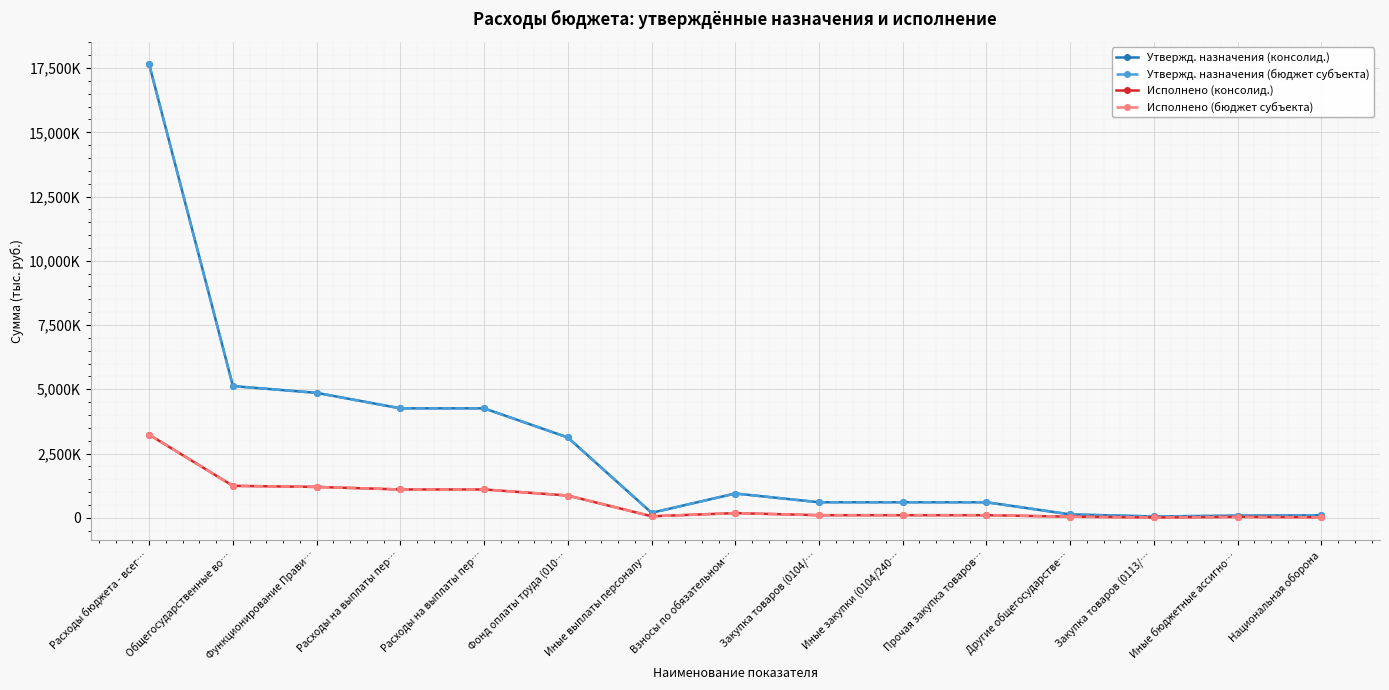

What is the difference between the maximum and minimum values in the Исполнено (консолид.) series?

3220715.6